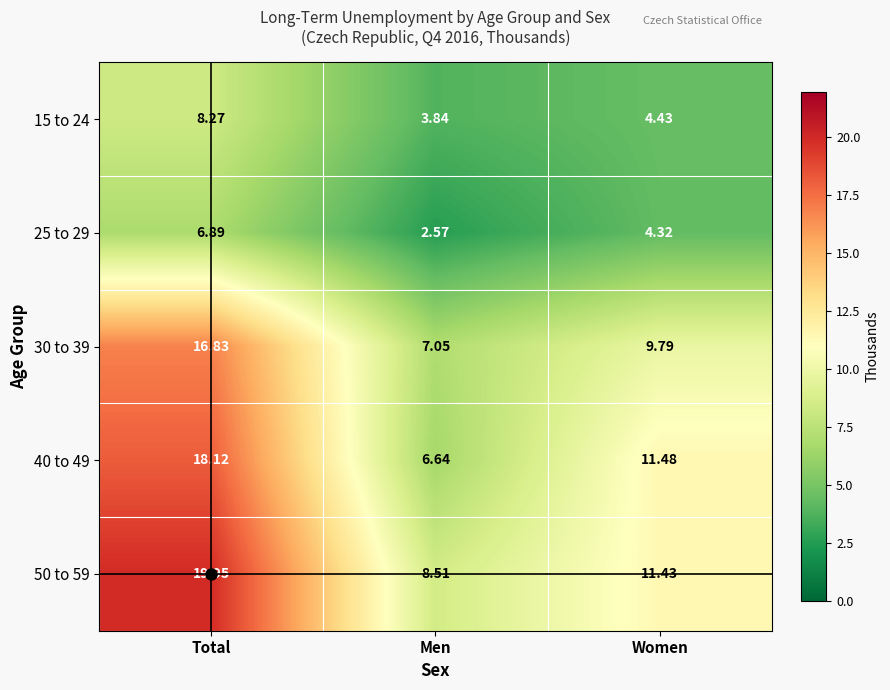

At which label does 50 to 59 reach its minimum?

Men